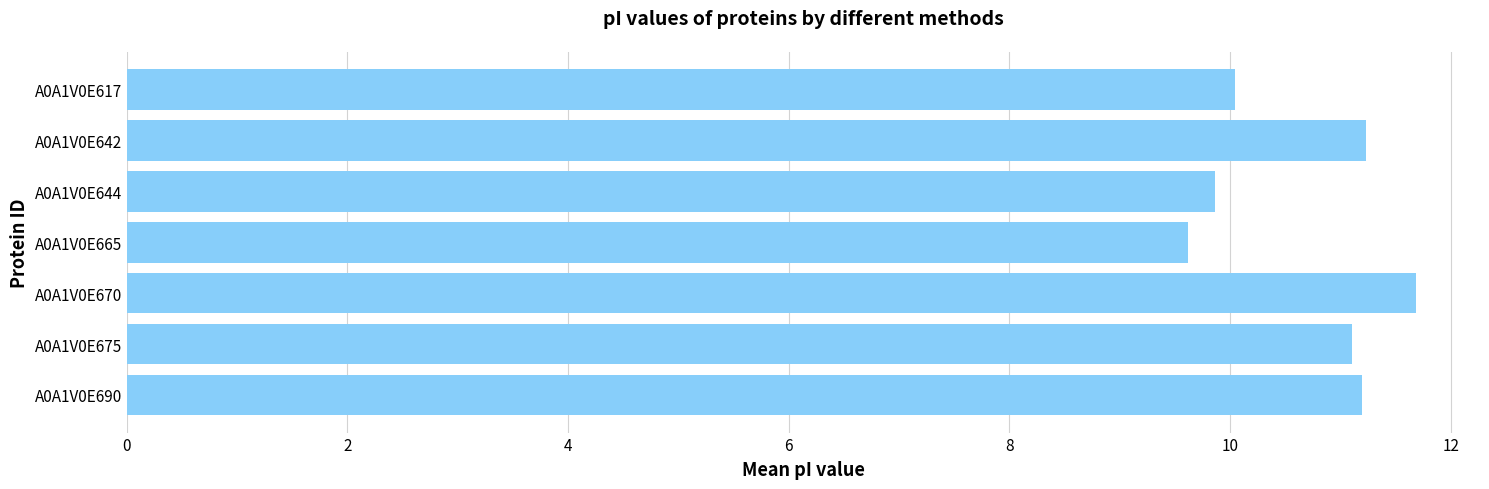

How many data points are less than 11?

3